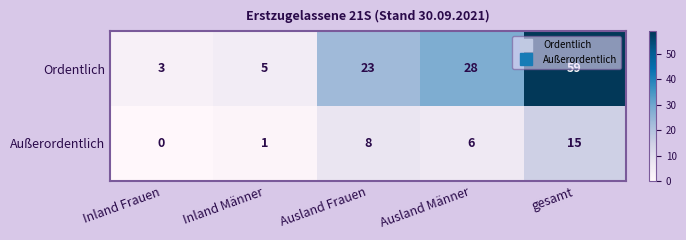

At how many categories does at least one series exceed 47?

1